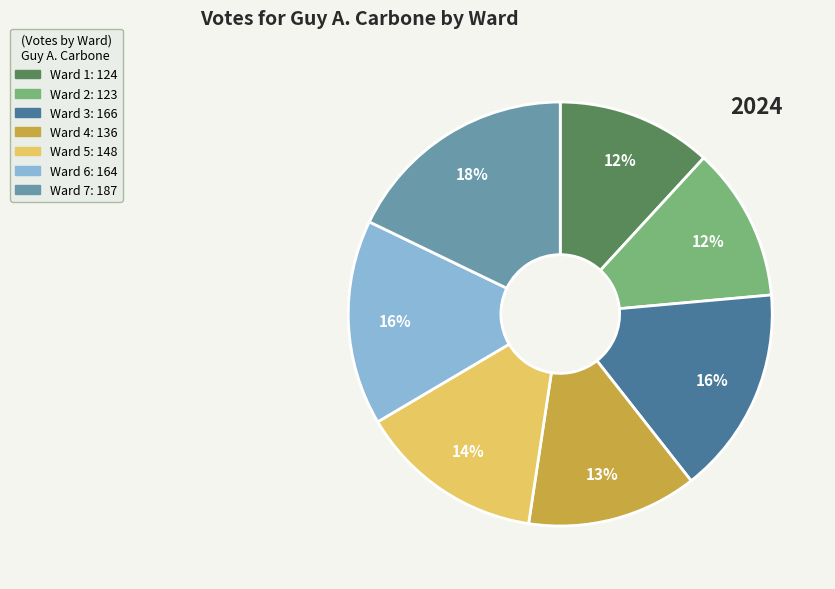

Is there any slice that represents more than half of the pie?

No